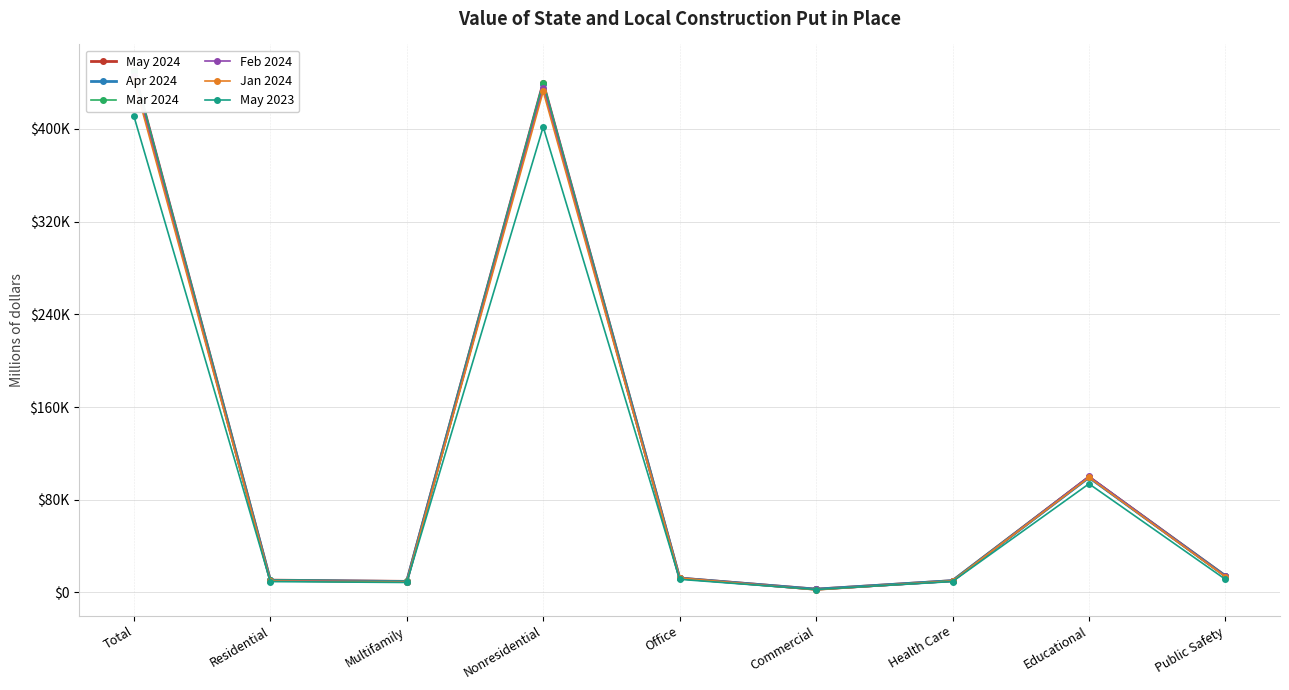

Which series has the widest spread of values?

May 2024